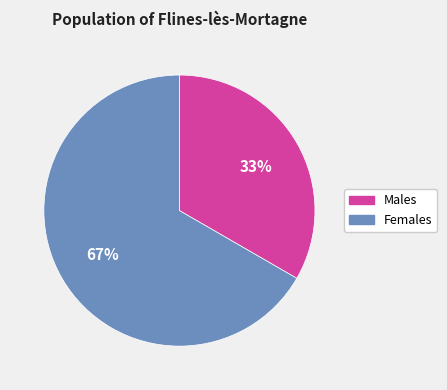

To the nearest percent, what is the average slice percentage?

50%